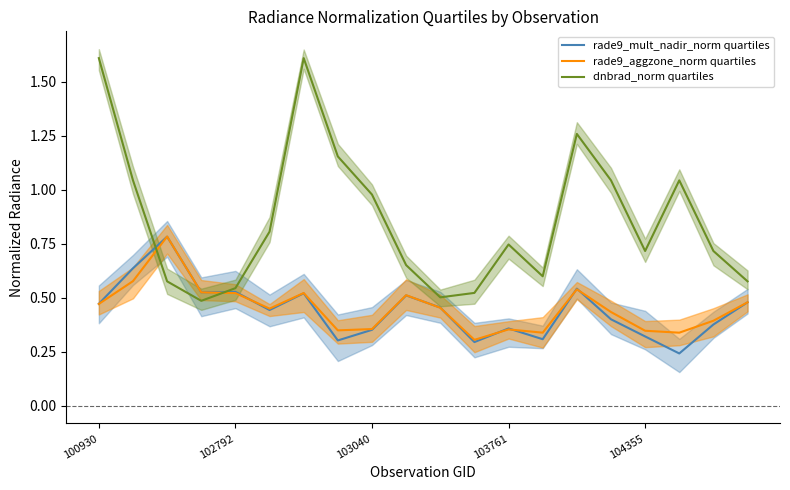

List the series in order of their peak value, lowest first.

rade9_mult_nadir_norm quartiles, rade9_aggzone_norm quartiles, dnbrad_norm quartiles